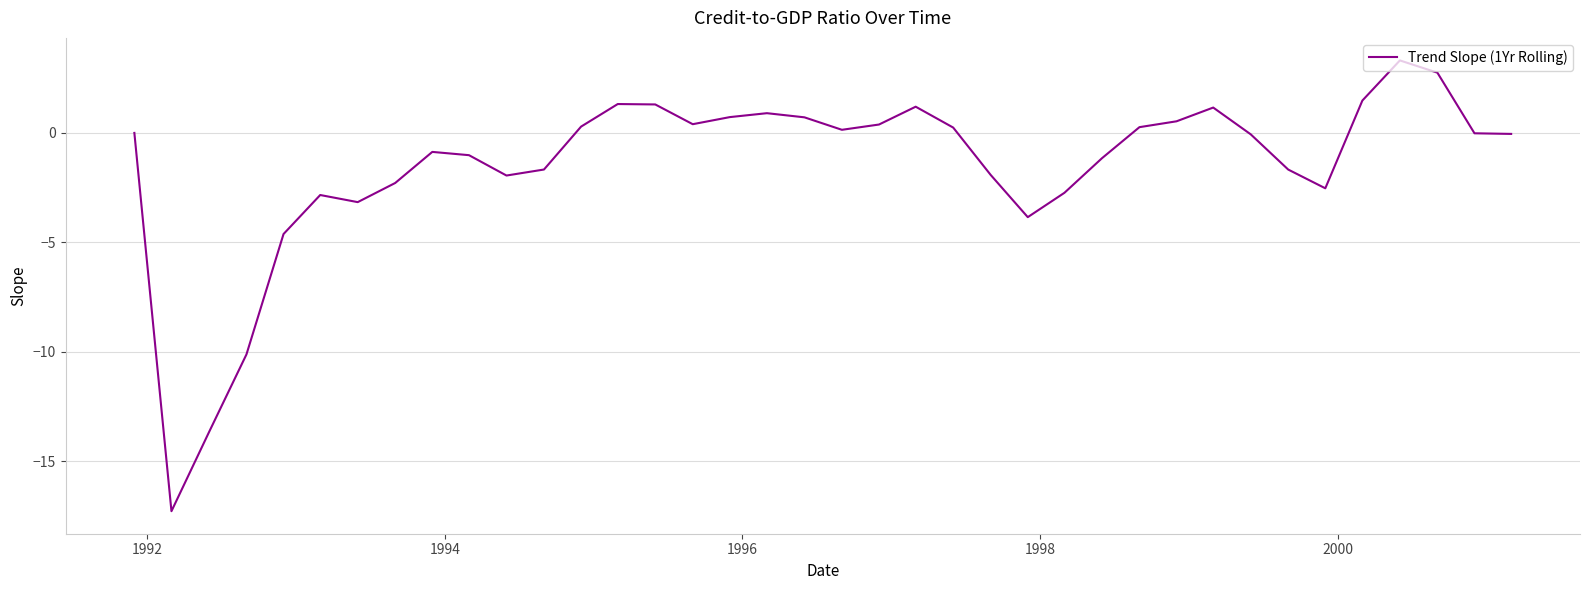

What is the greatest value displayed?

3.3